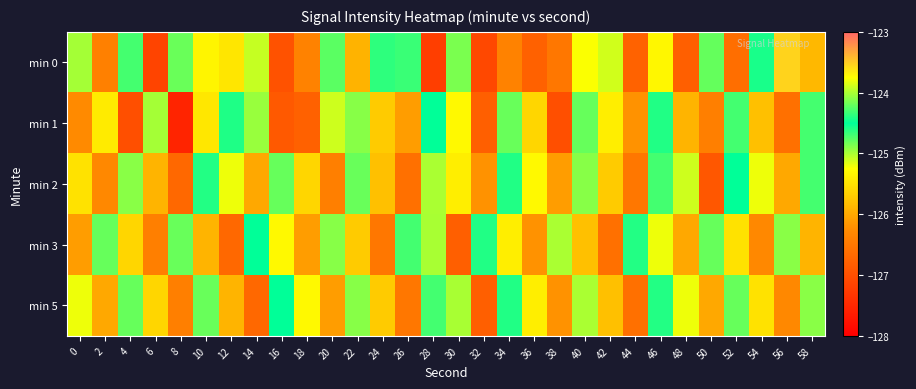

How many data points does each series have?

30